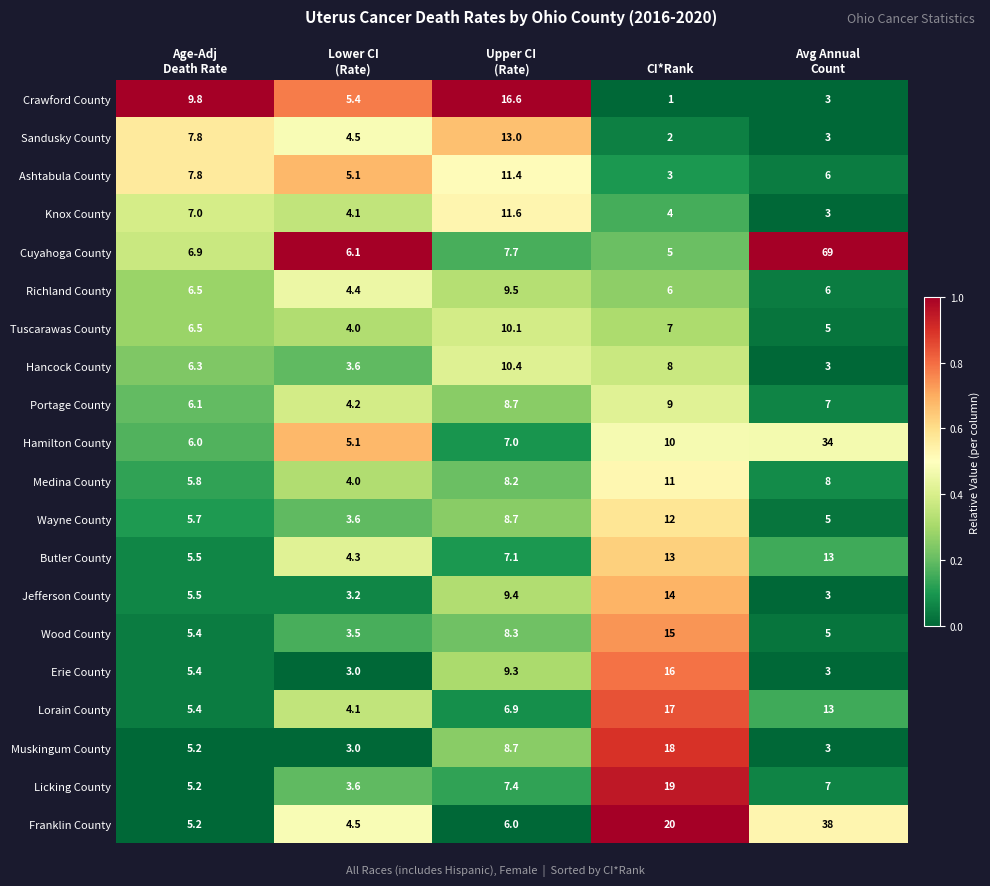

What is the difference between the highest and lowest values at Upper CI
(Rate)?

10.6